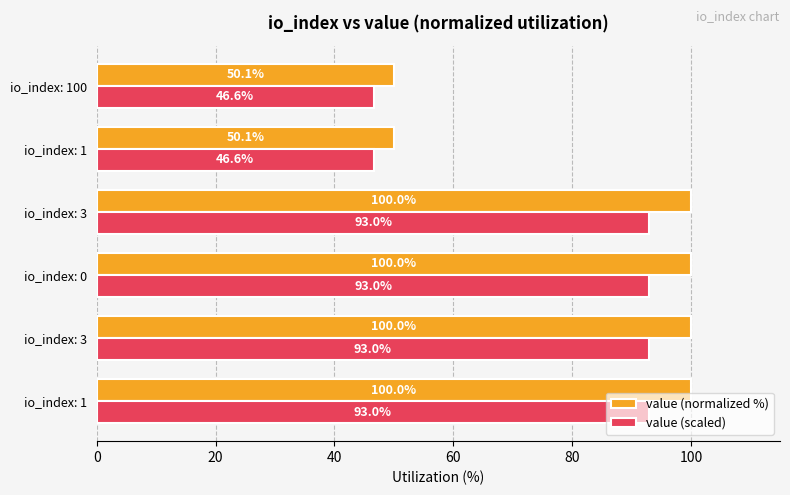

At how many categories does at least one series exceed 57?

4